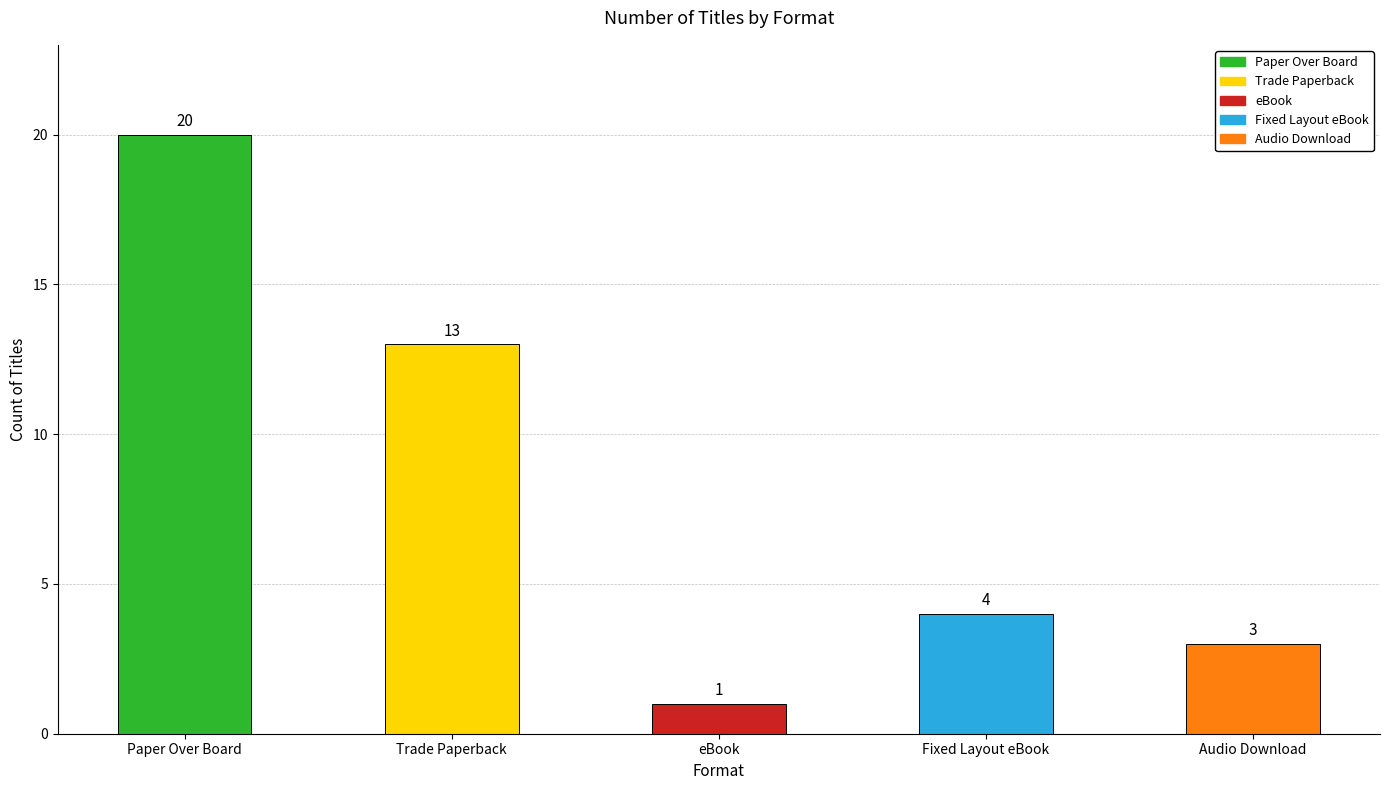

Which label corresponds to the largest value in the chart?

Paper Over Board